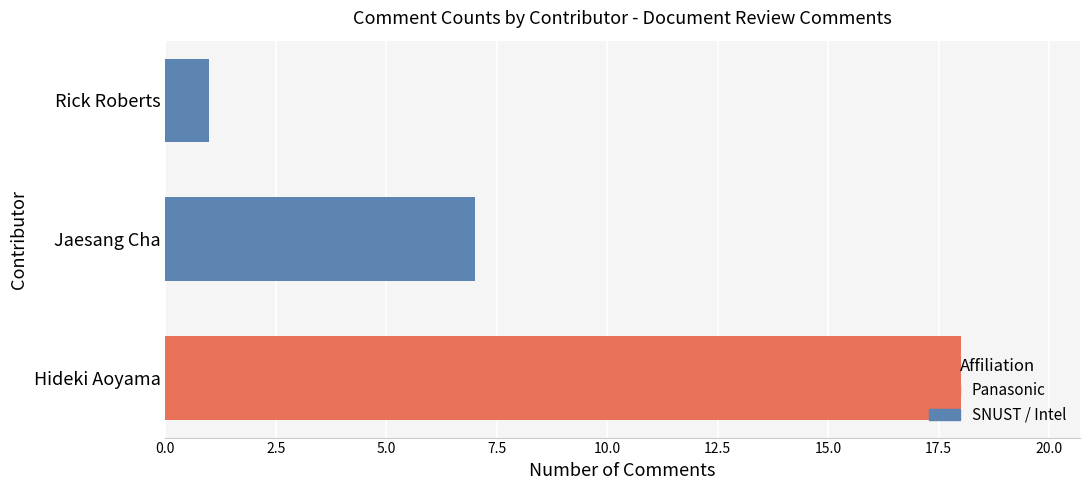

What is the minimum value shown in the chart?

1